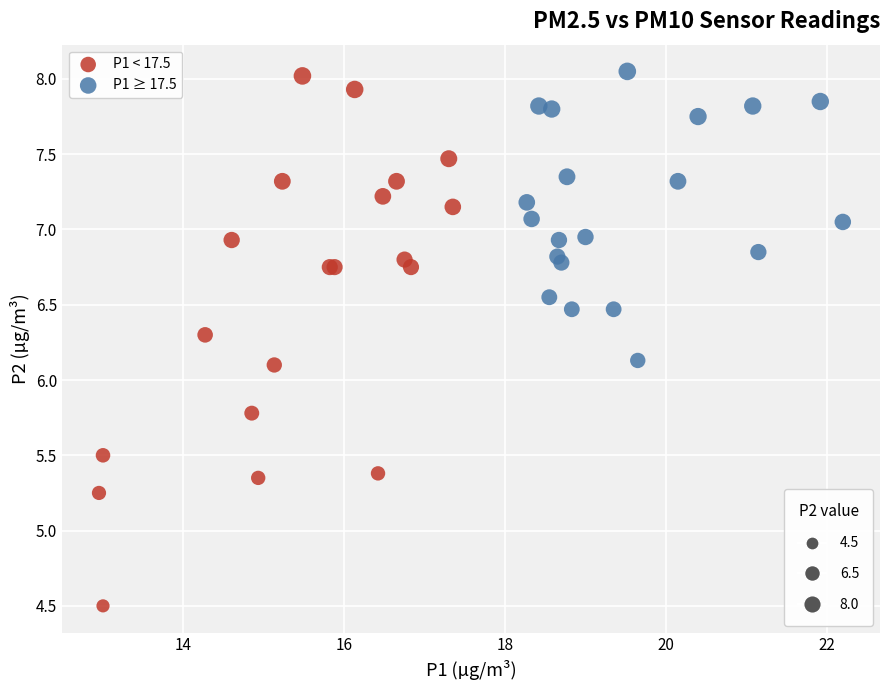

Which series has the largest Y range (max minus min)?

P1 < 17.5